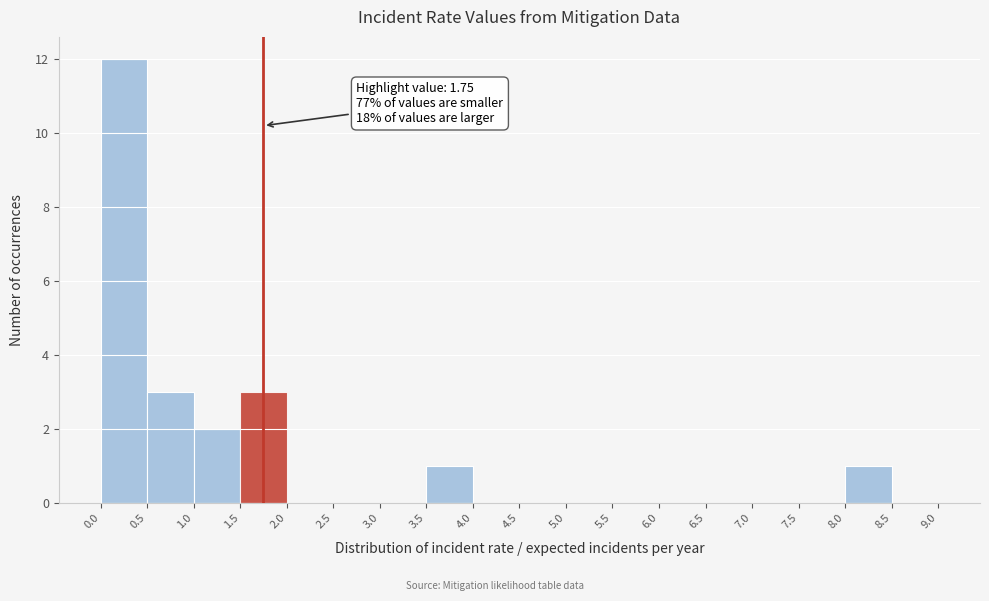

Which range on the x-axis has the tallest bar?

0.0 to 0.5